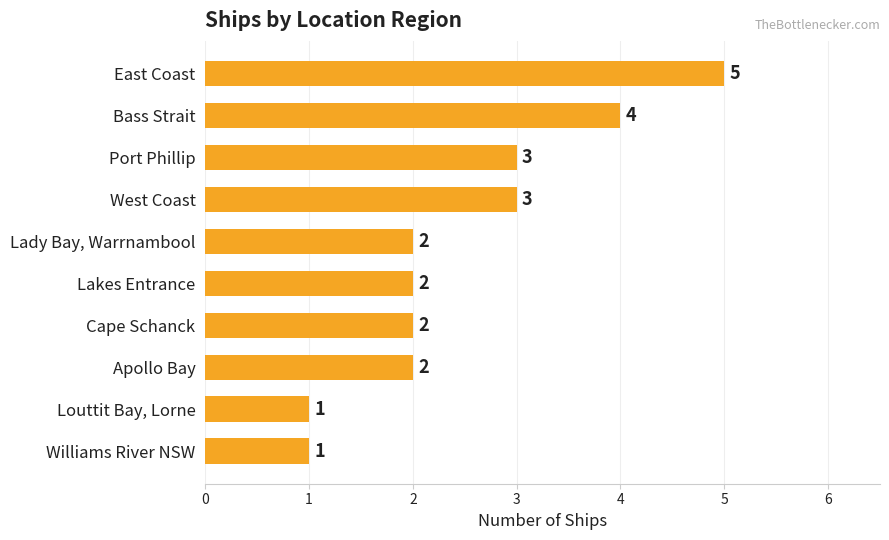

Reading bottom to top, extract all data points from this chart.

Williams River NSW=1	Louttit Bay, Lorne=1	Apollo Bay=2	Cape Schanck=2	Lakes Entrance=2	Lady Bay, Warrnambool=2	West Coast=3	Port Phillip=3	Bass Strait=4	East Coast=5